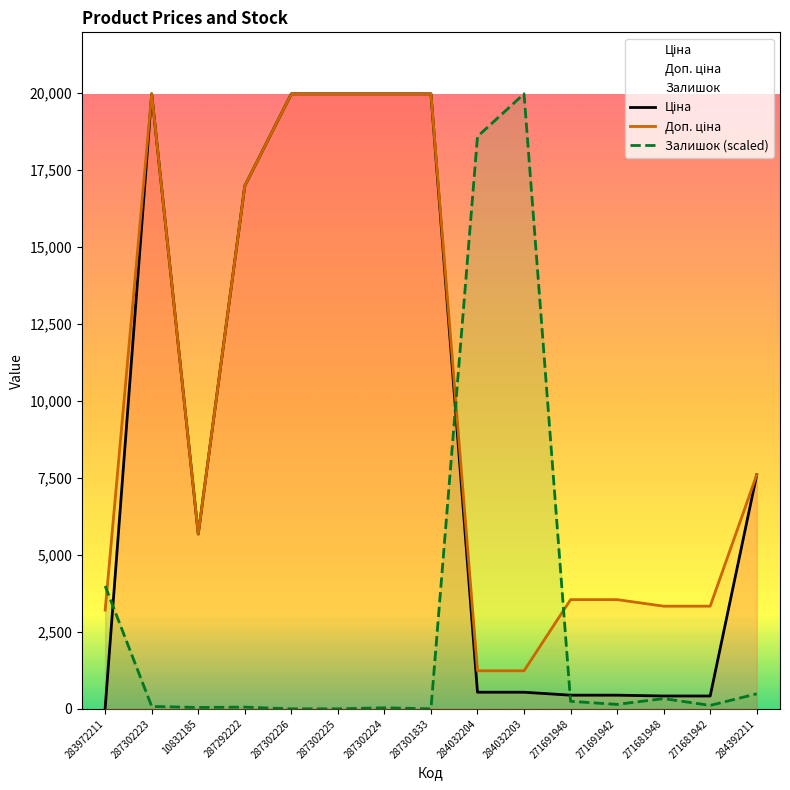

What is the sum of all Залишок (scaled) values?

44060.8